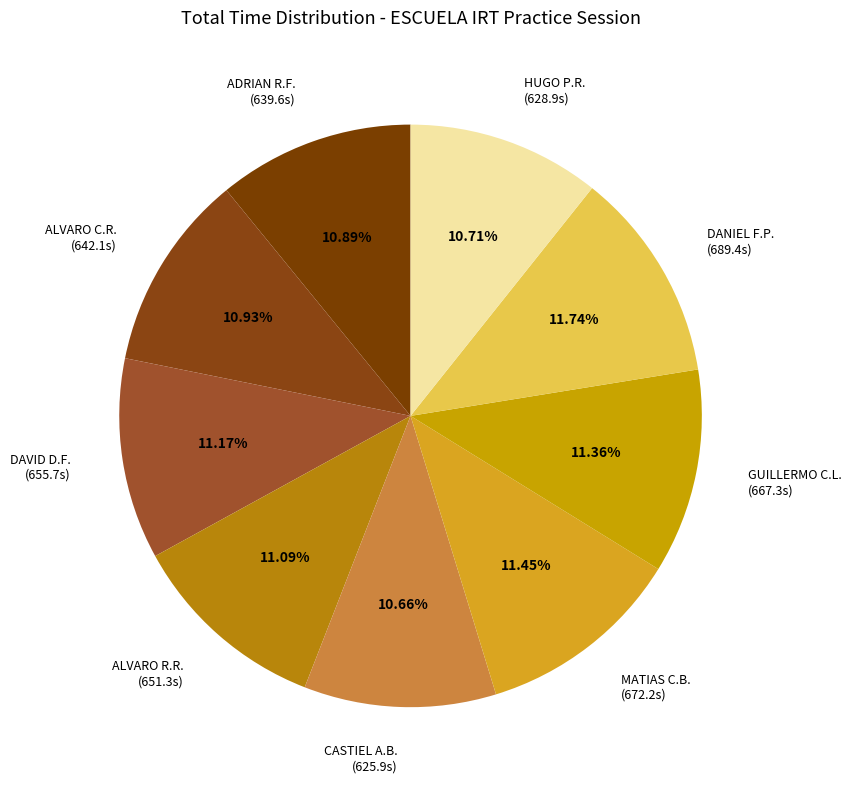

What is the ratio of the value at HUGO P.R. (628.9s) to the value at CASTIEL A.B. (625.9s)?

1.0